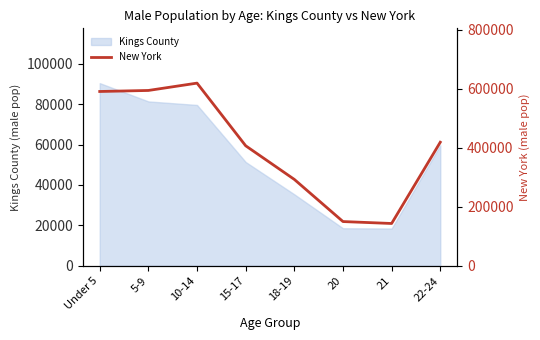

What position from the left is Under 5?

1